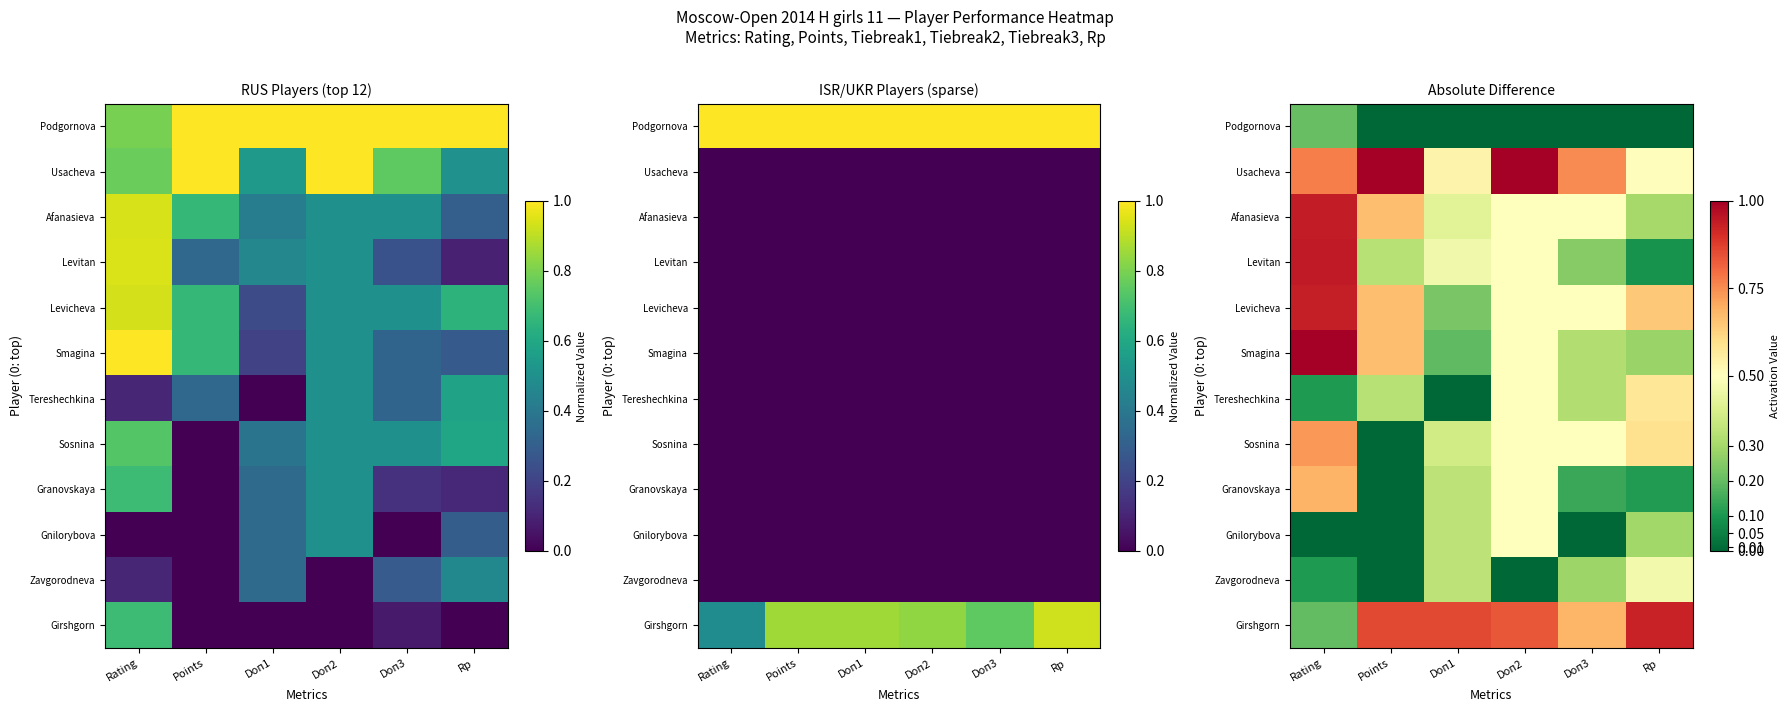

What is the spread (max minus min) of values at Rating?

1.0